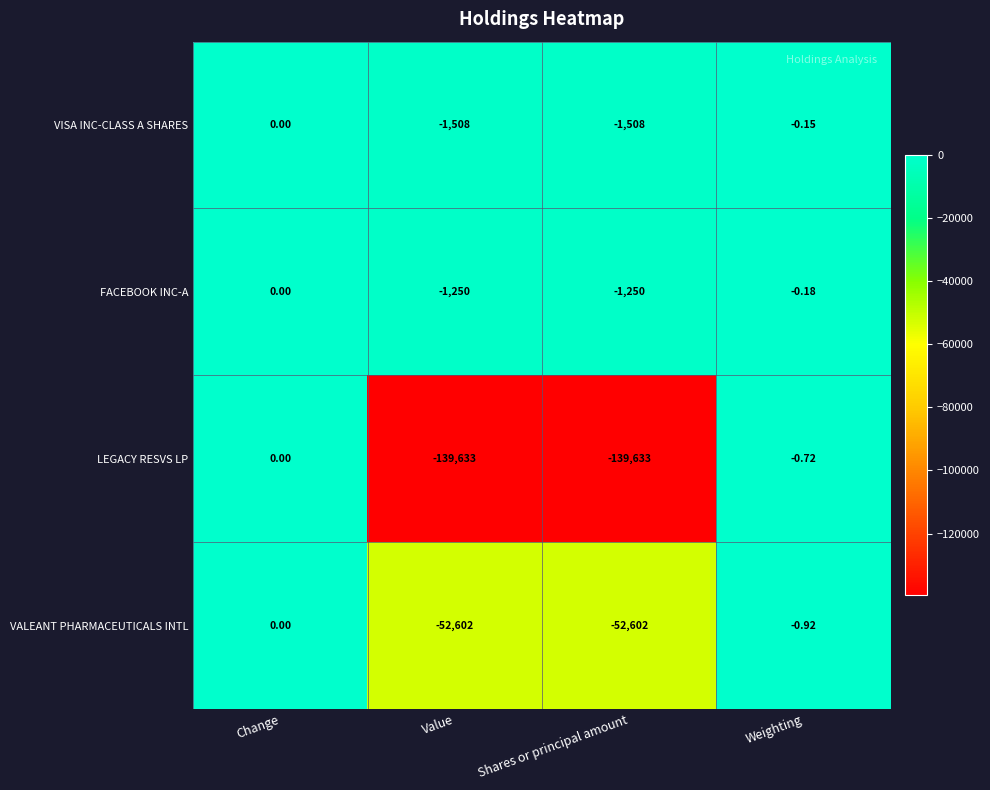

True or false: VALEANT PHARMACEUTICALS INTL has a value of -92733.5 at Value.

False